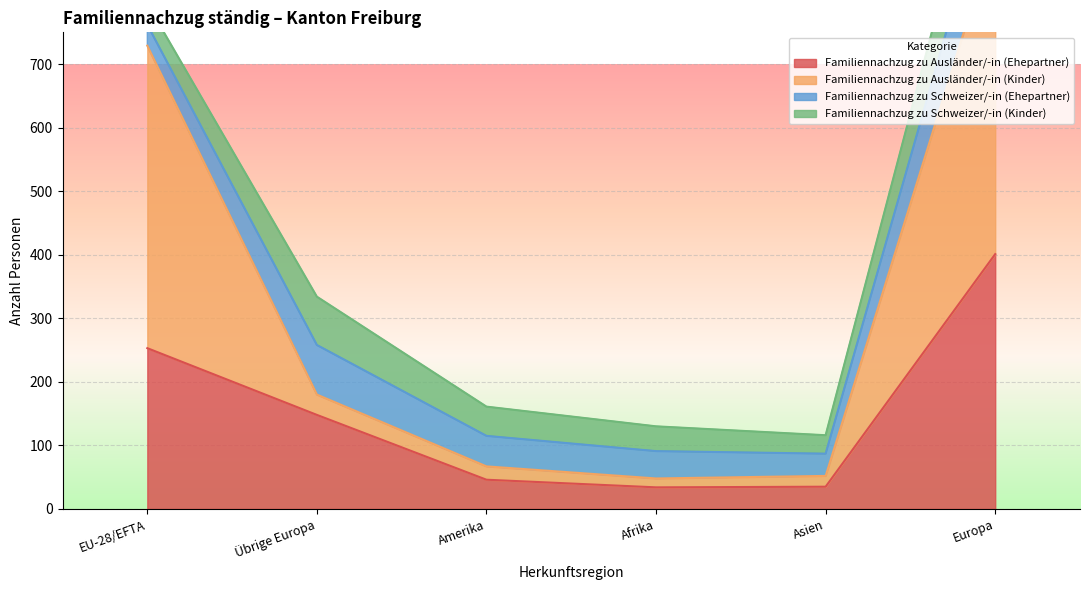

True or false: Familiennachzug zu Ausländer/-in (Ehepartner) has a value of 35 at Asien.

True